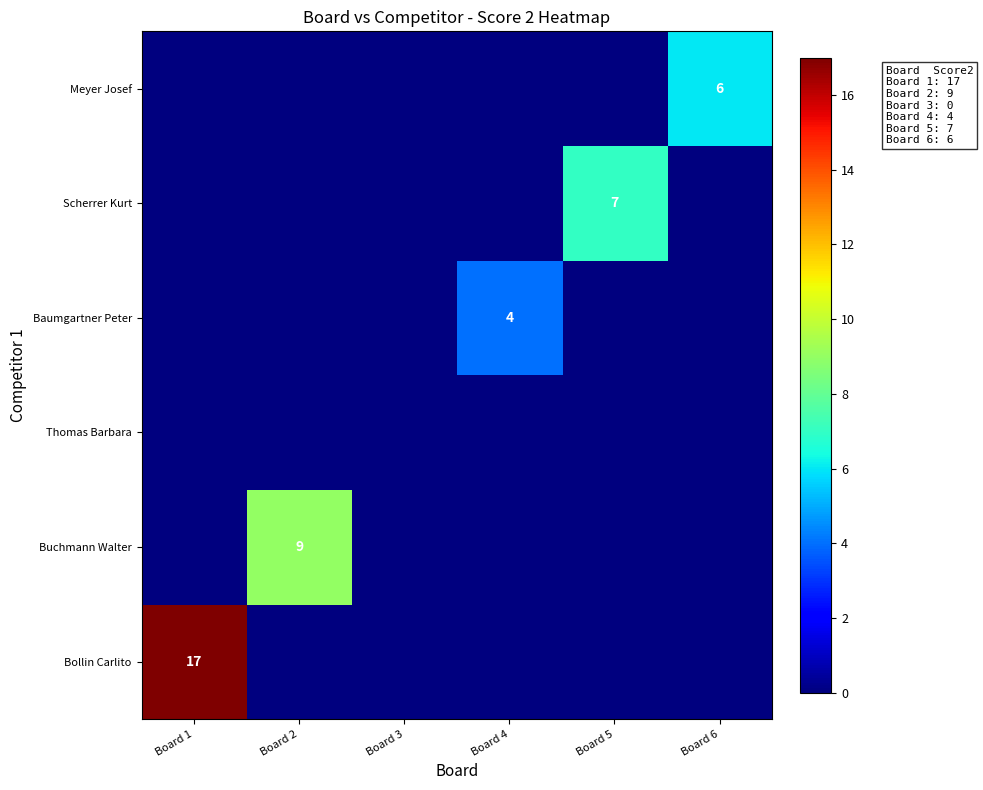

Rank the series by their maximum value, from highest to lowest.

Bollin Carlito, Buchmann Walter, Scherrer Kurt, Meyer Josef, Baumgartner Peter, Thomas Barbara